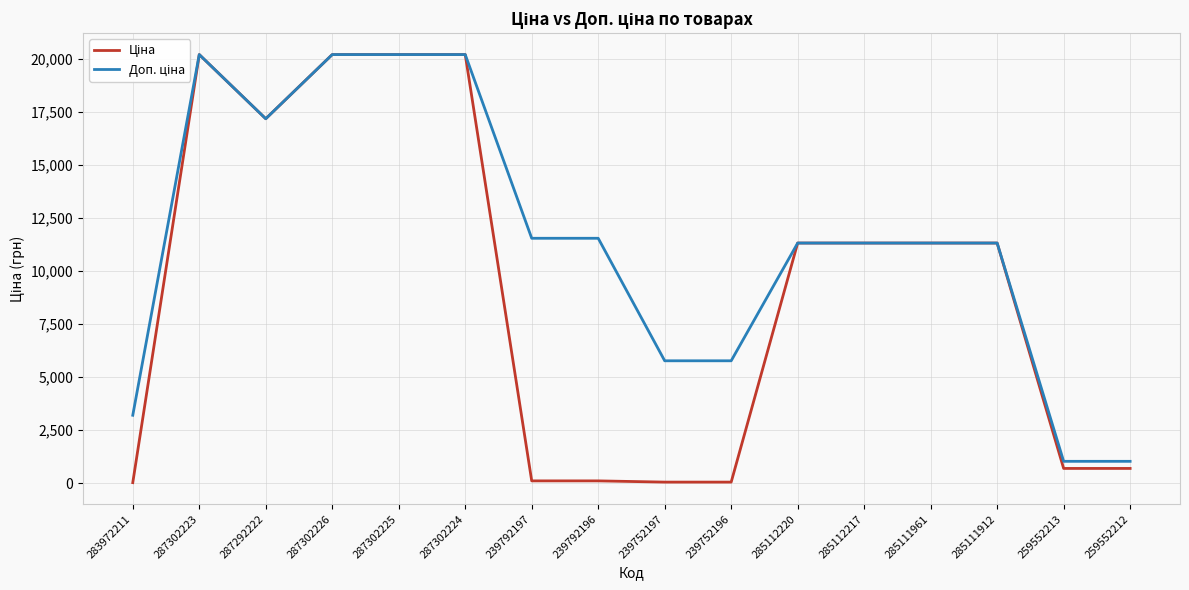

Between 239792196 and 259552213, which series saw the biggest shift?

Доп. ціна